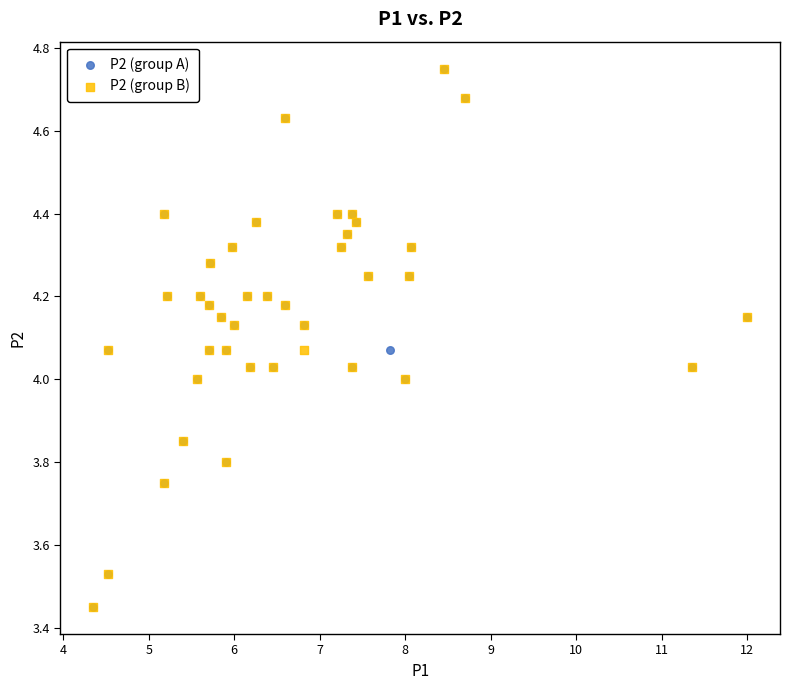

What are all the series names shown in the legend?

P2 (group A), P2 (group B)